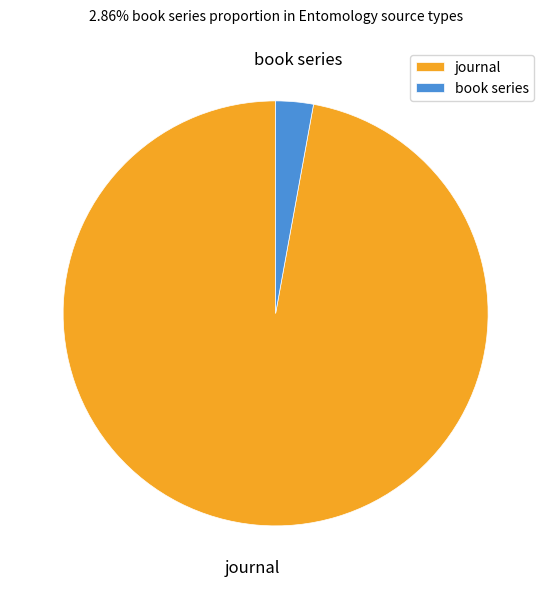

Which has a higher value, book series or journal?

journal